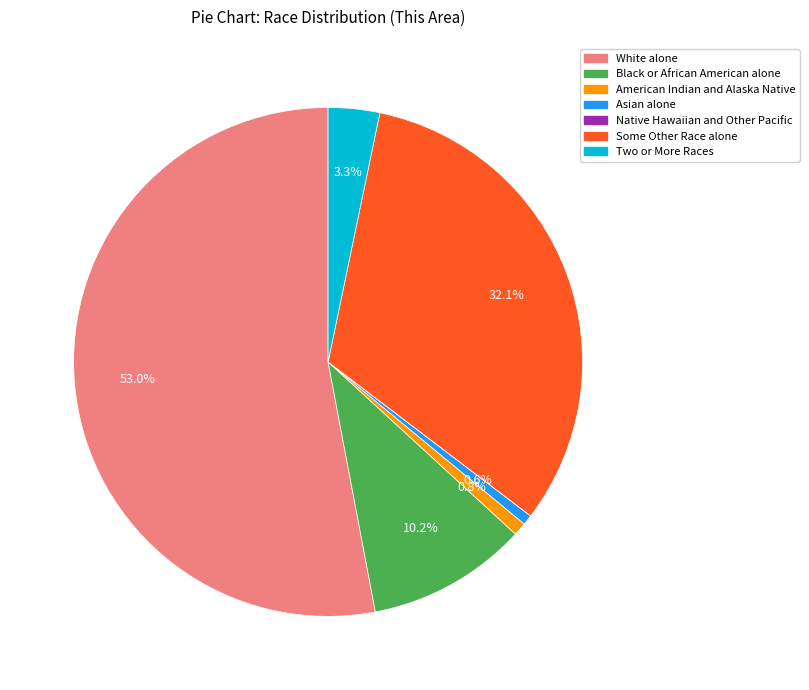

What percentage do American Indian and Alaska Native and Some Other Race alone together represent?

32.9%